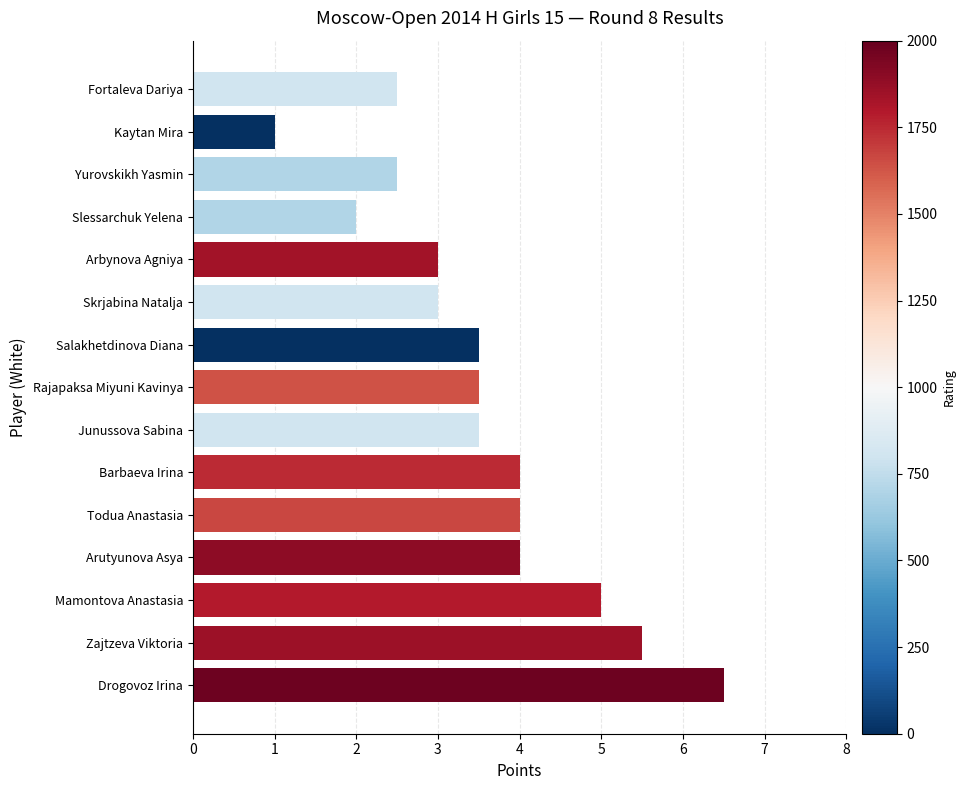

How many data points does each series have?

15